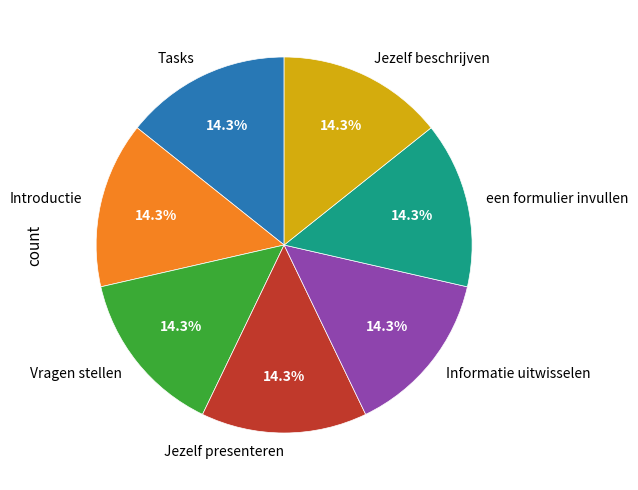

How many segments does this pie chart have?

7